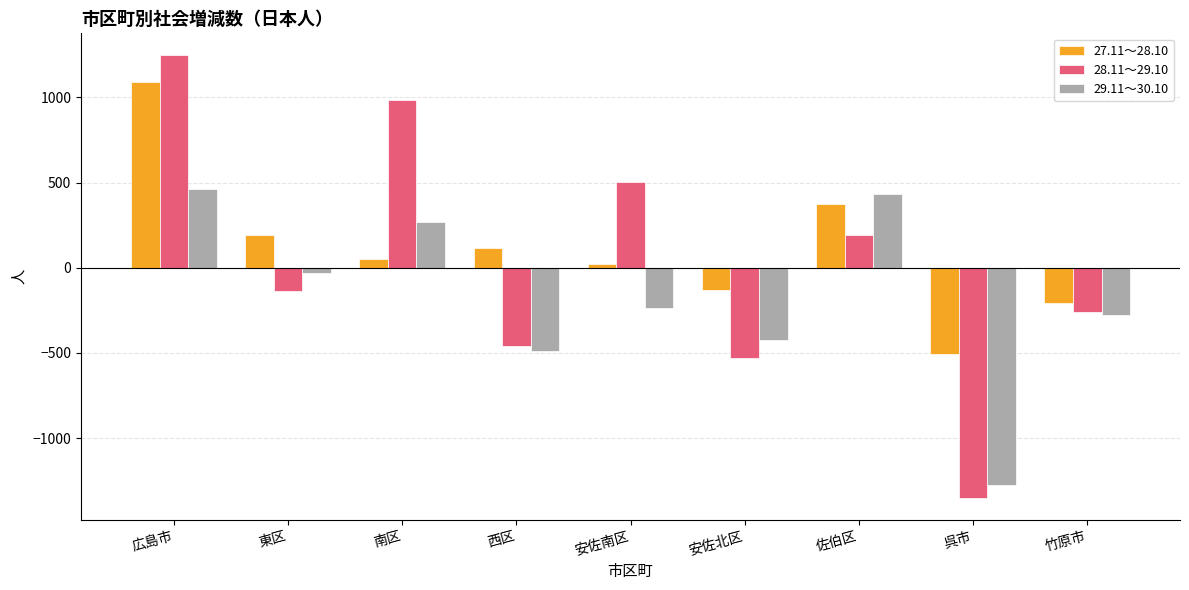

Rank the series by their average value, from lowest to highest.

29.11～30.10, 28.11～29.10, 27.11～28.10